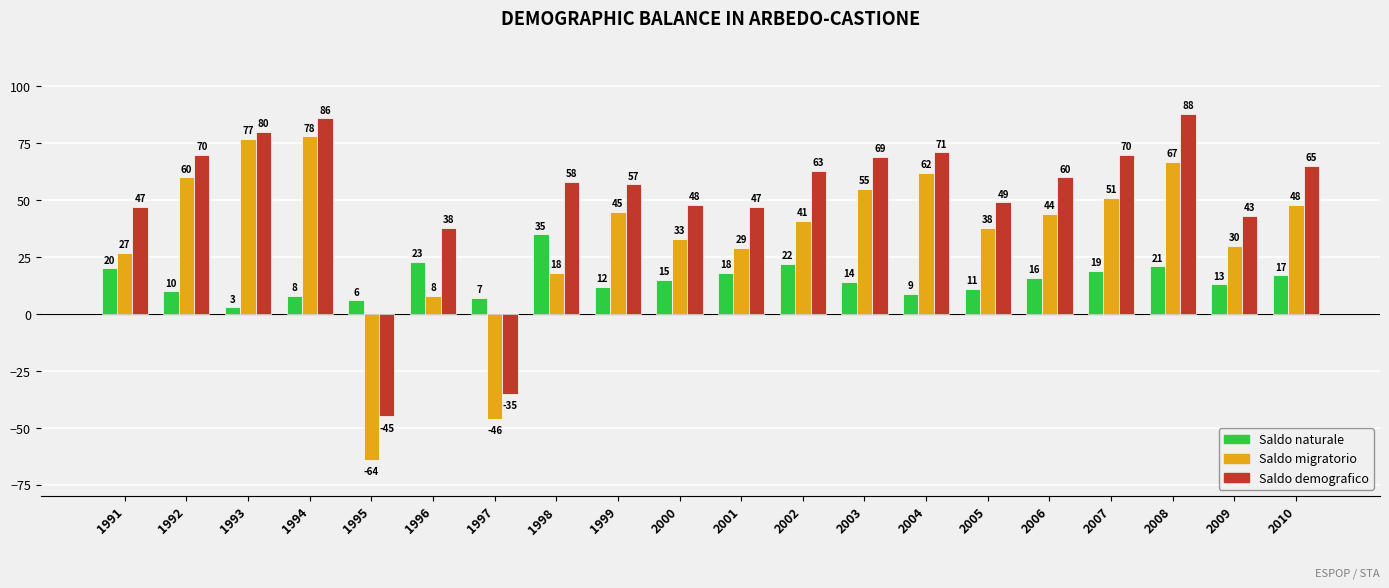

At which category does the chart reach its peak across all series?

2008